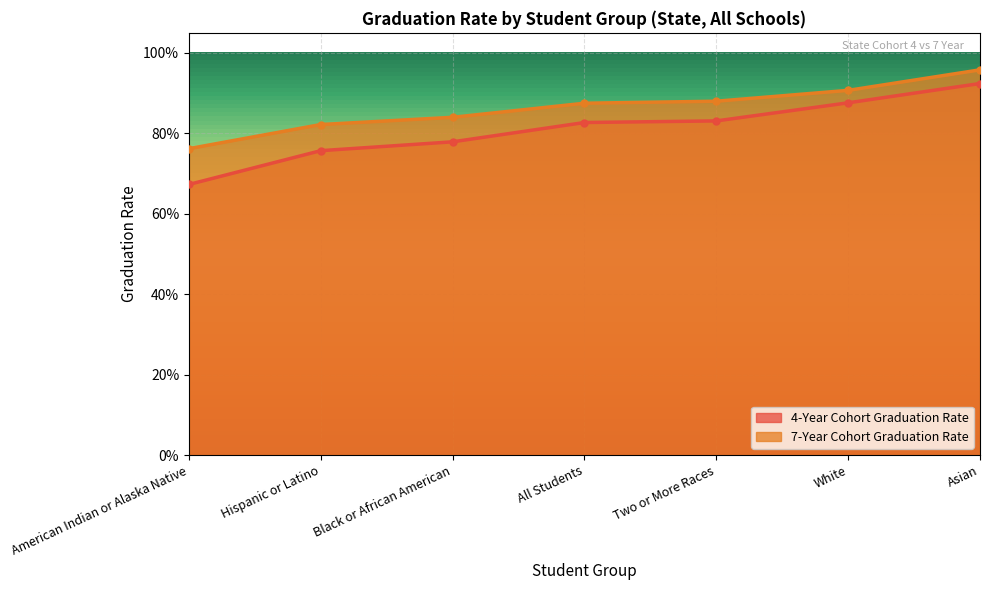

True or false: 4-Year Cohort Graduation Rate has a value of 0.7 at American Indian or Alaska Native.

True